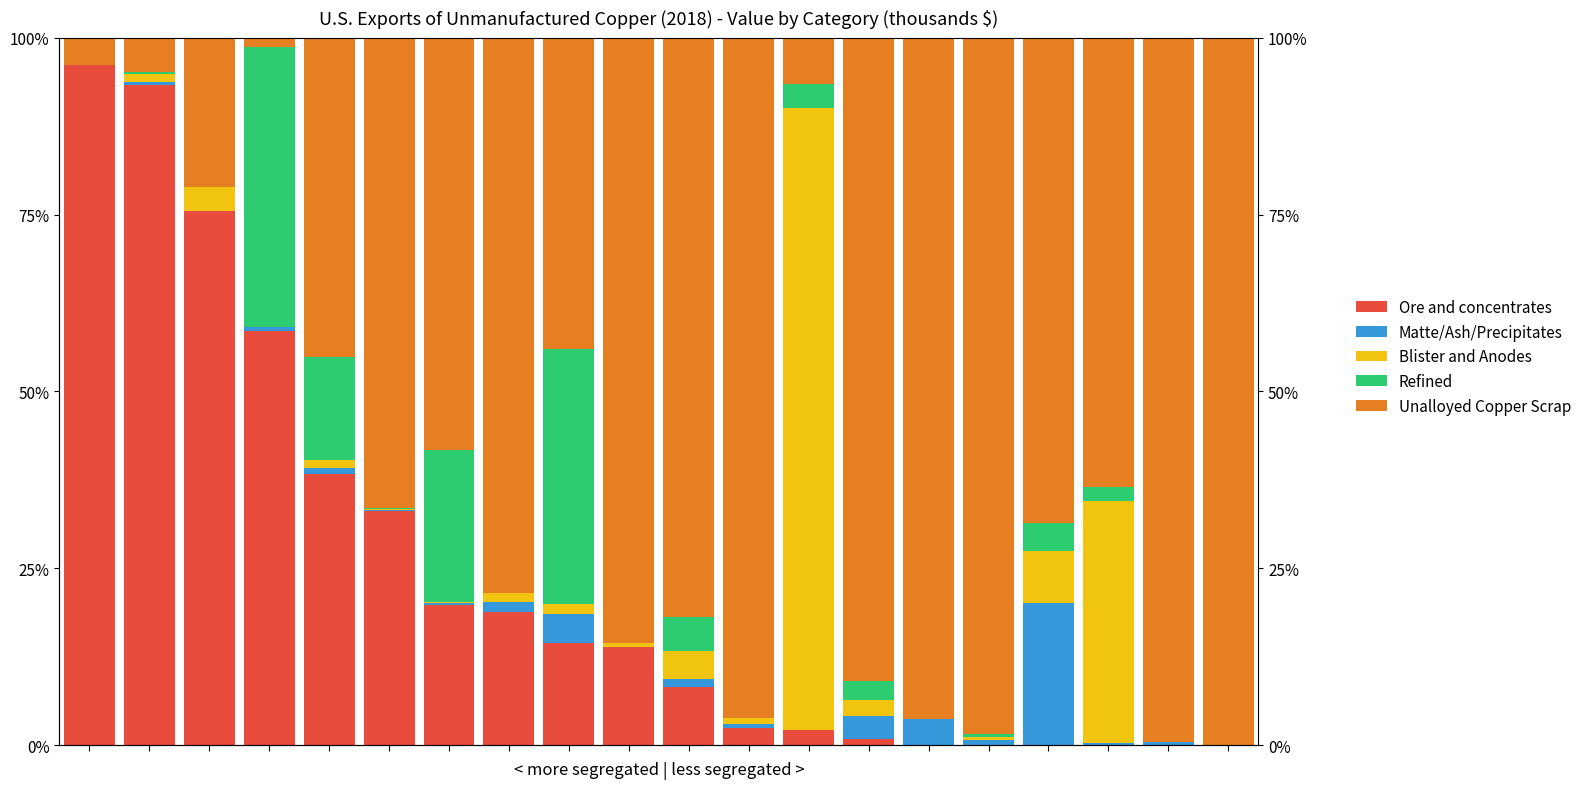

At which label does Unalloyed Copper Scrap (Value) reach its minimum?

3